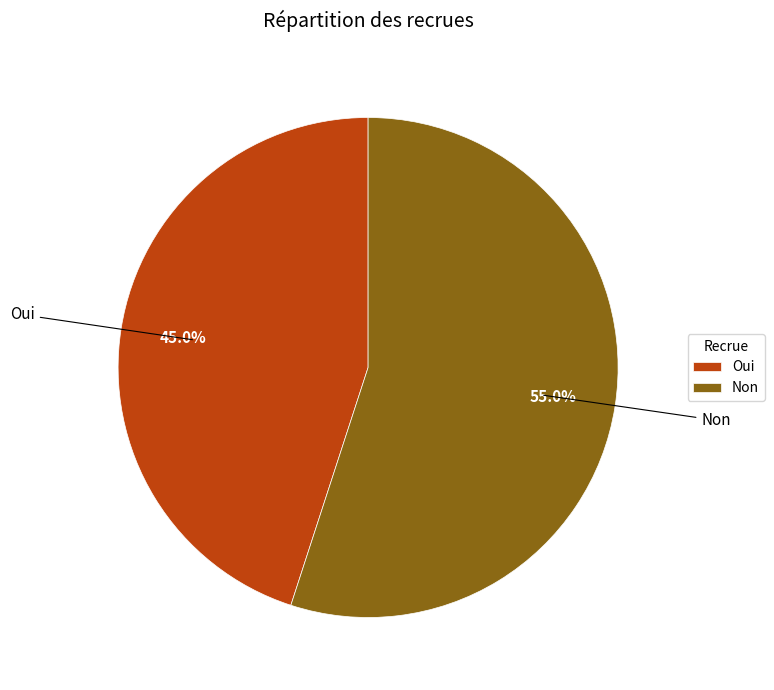

Which slice represents more than half of the pie?

Non